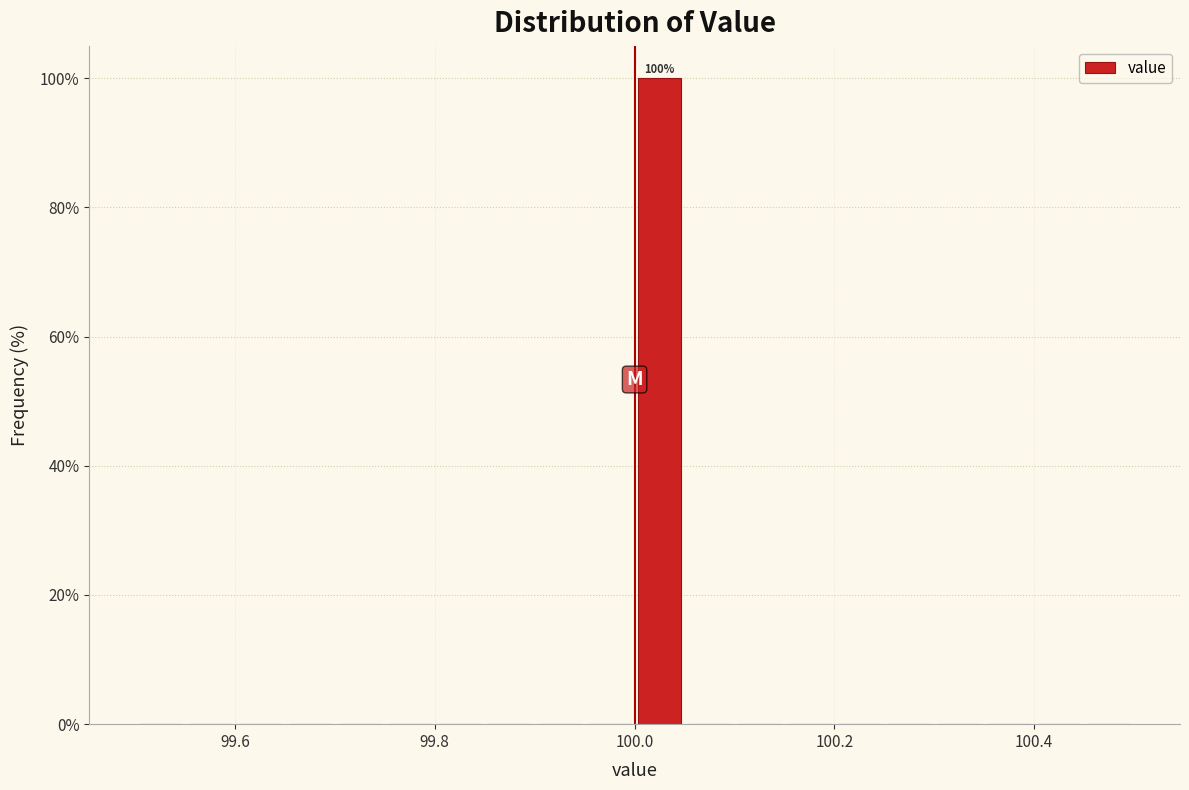

Around what value on the x-axis is the tallest bar? Give the approximate position of its centre, as read against the axis.

100.02